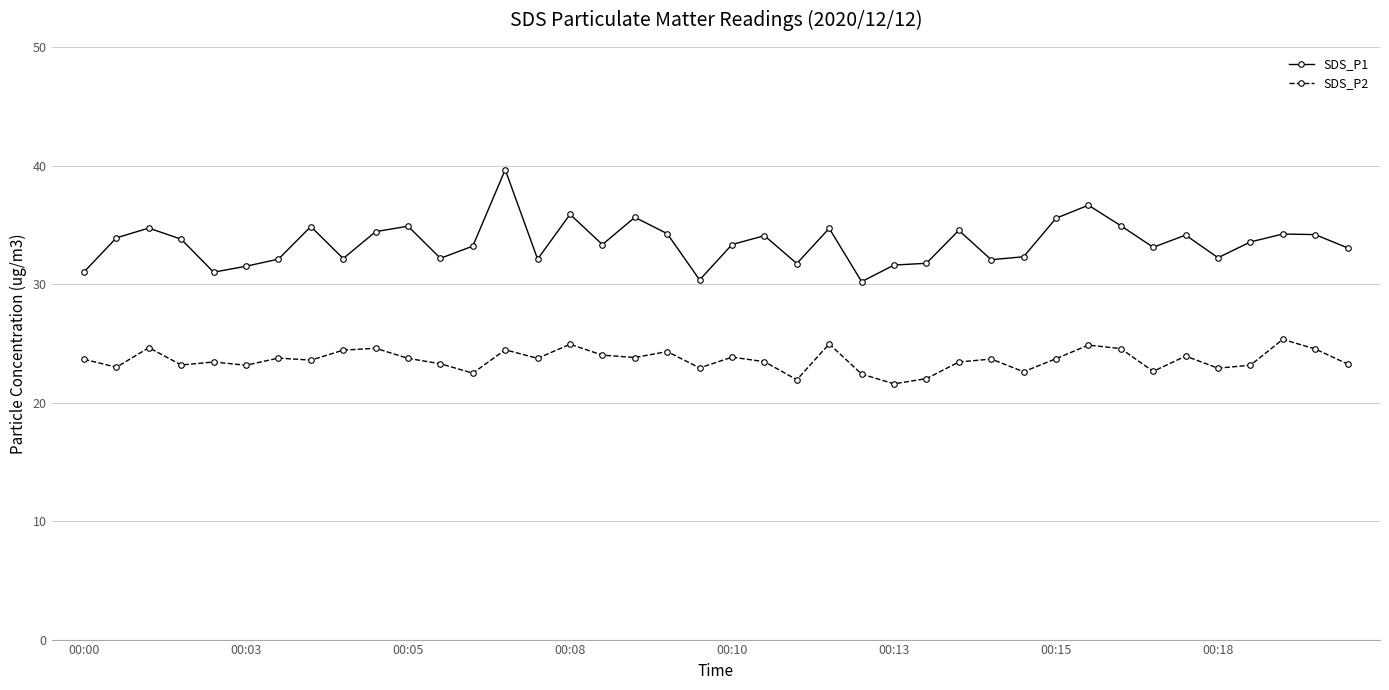

What is the minimum value shown in the chart?

21.6